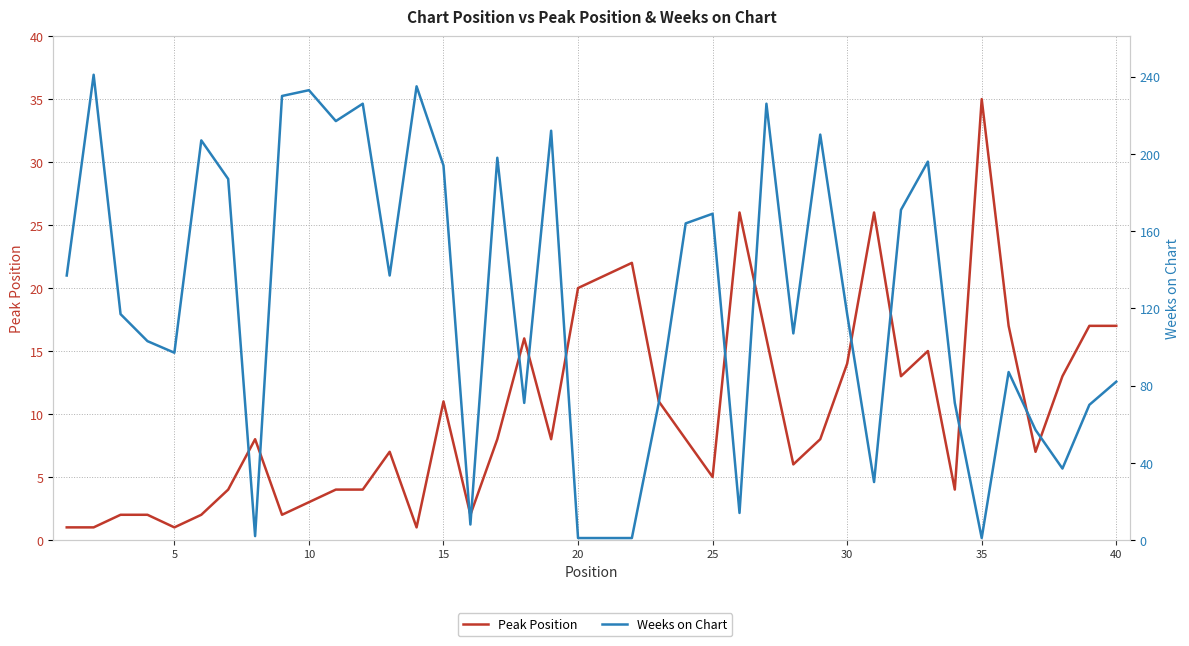

At how many categories does at least one series exceed 71?

26